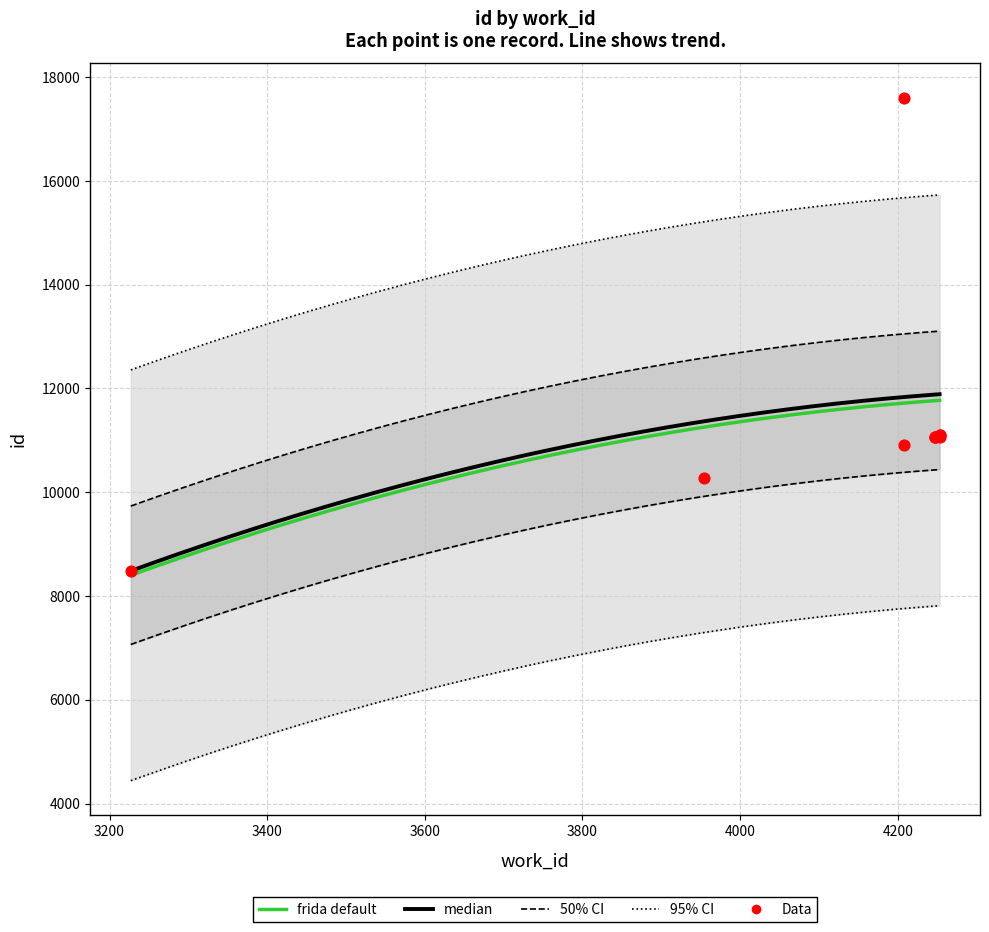

What is the ratio of the value at 4247 to the value at 4253?

1.0